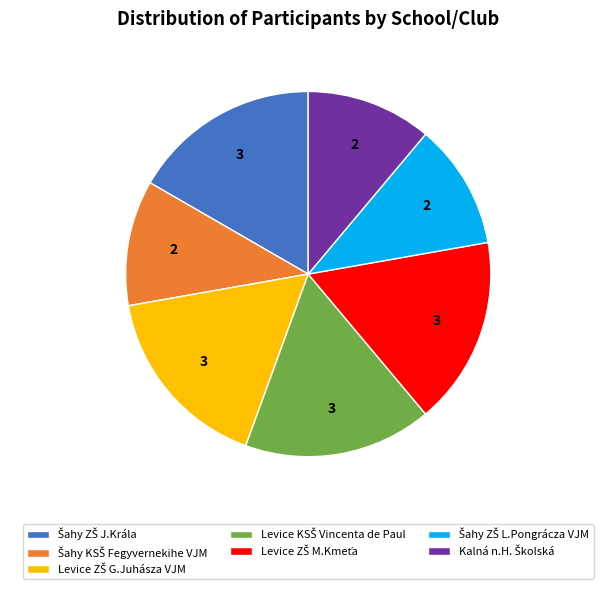

Count the number of slices in the pie.

7